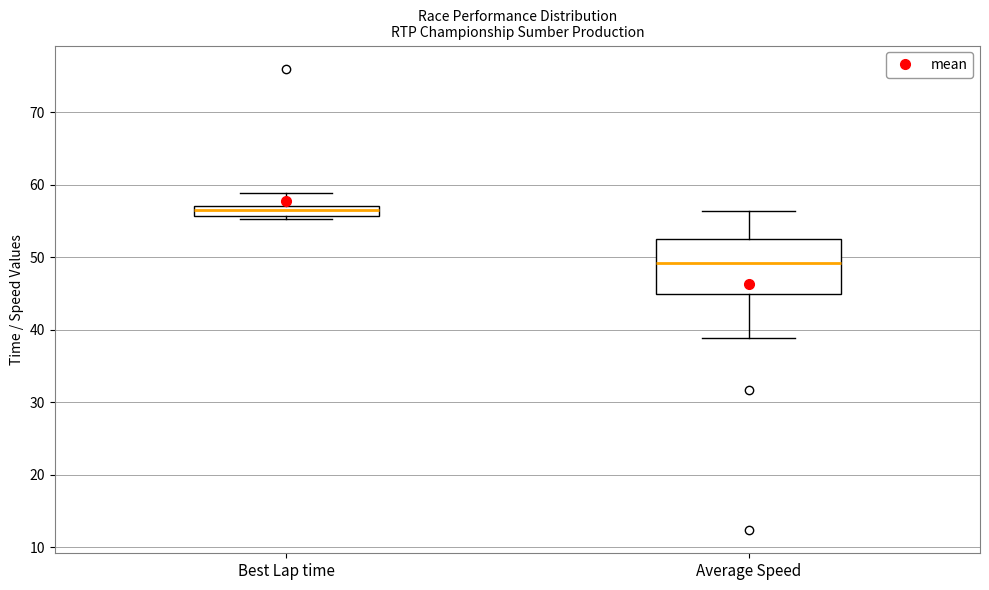

Which box has the highest median line?

Best Lap time